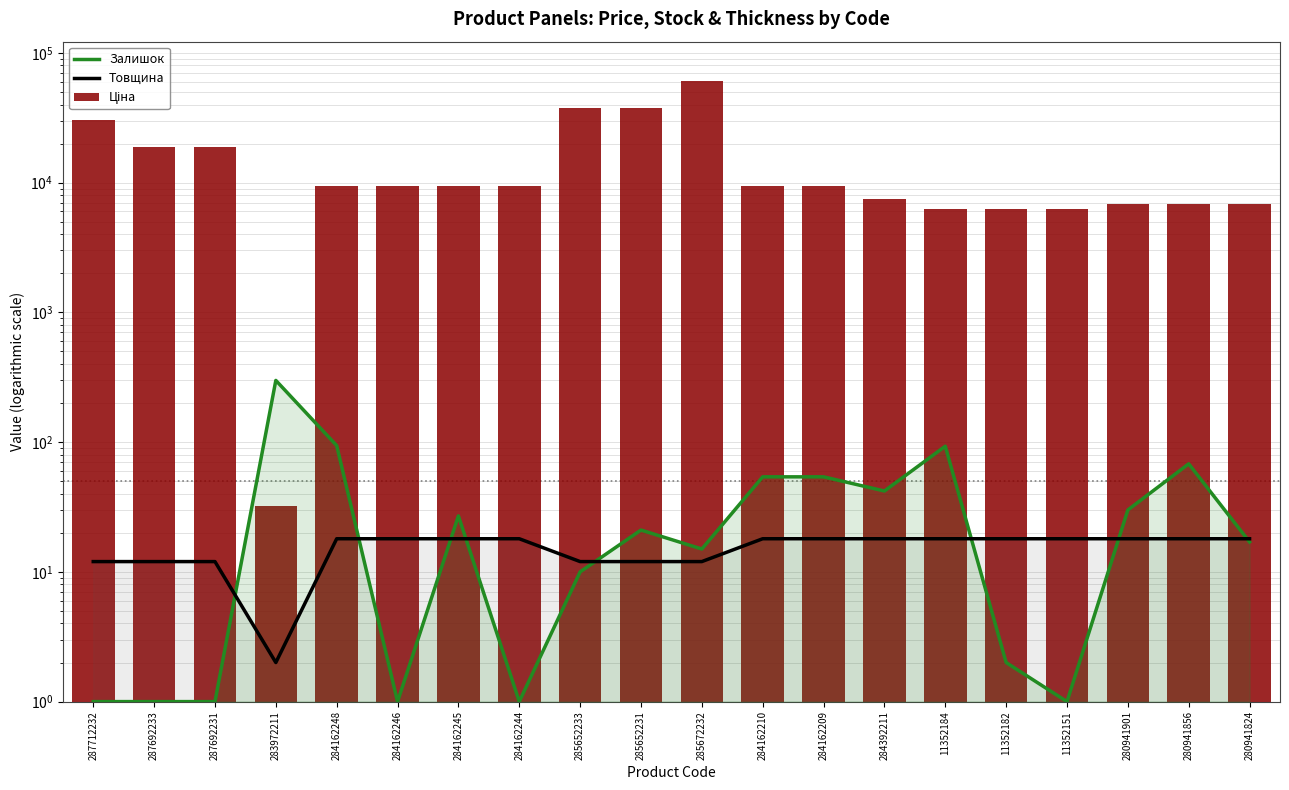

What is the approximate value of Залишок at 280941824?

17.0